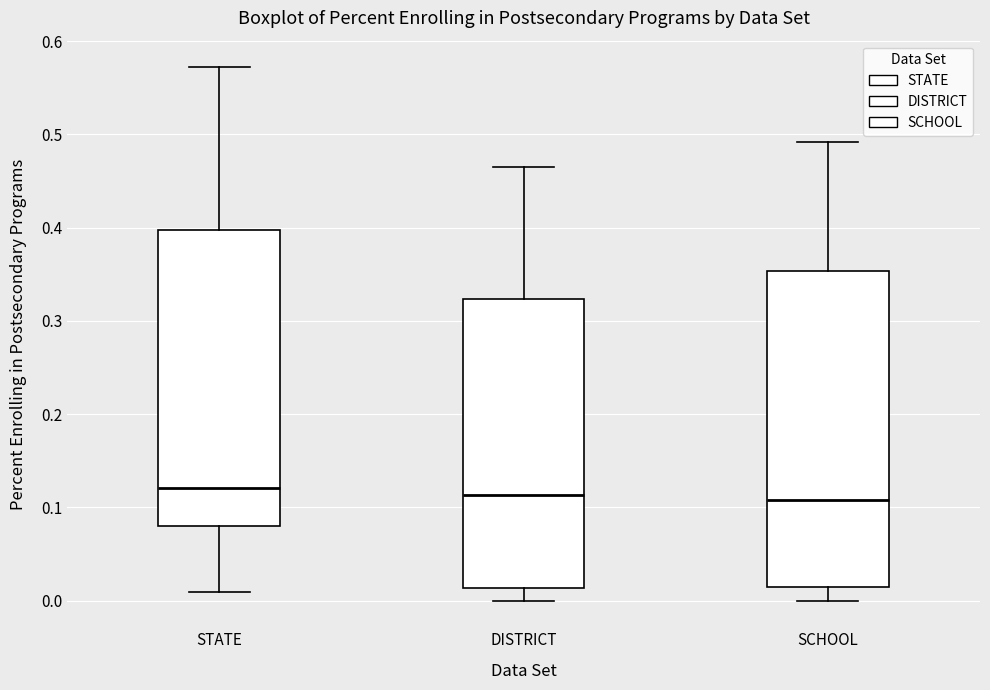

Where does the upper whisker of the box for DISTRICT end on the y-axis? The values are not printed on the chart, so give them approximately, as read against the axis.

0.47